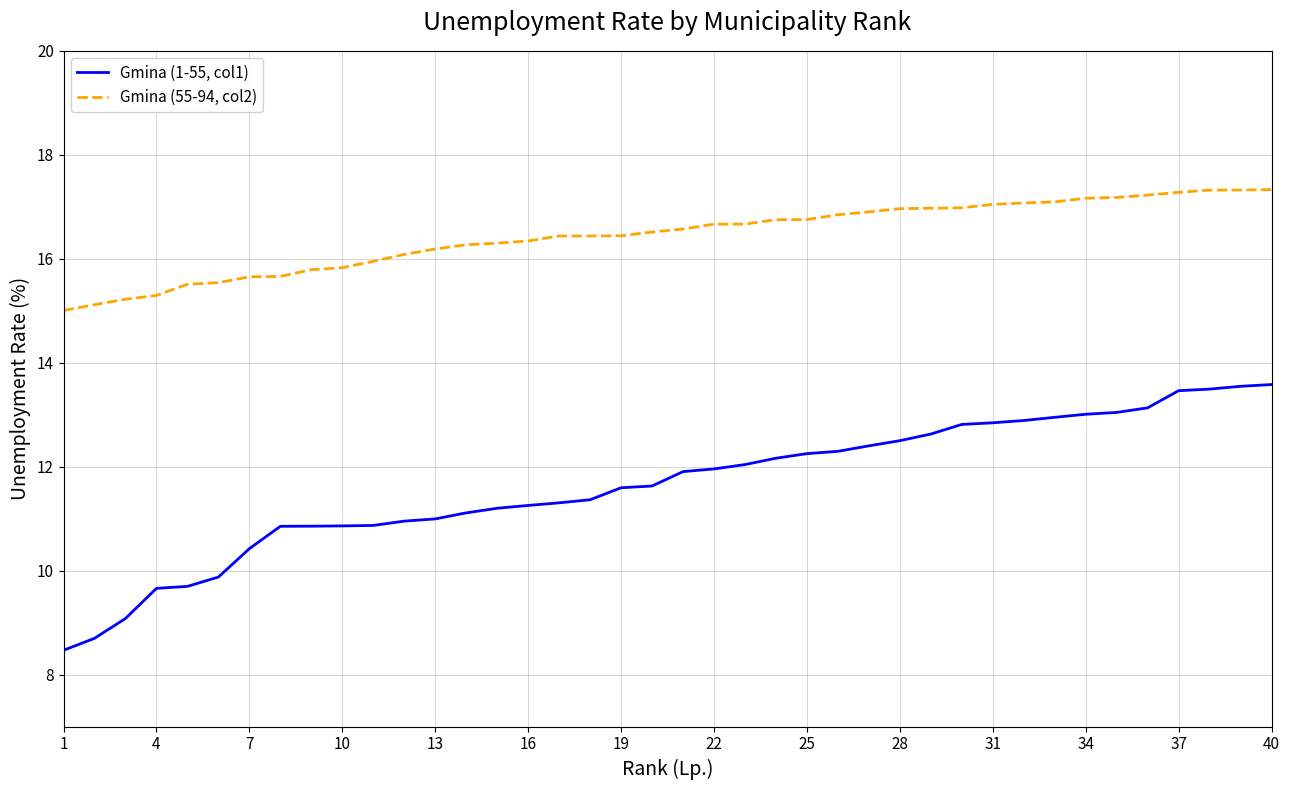

Rank the series by their maximum value, from highest to lowest.

Gmina (55-94, col2), Gmina (1-55, col1)